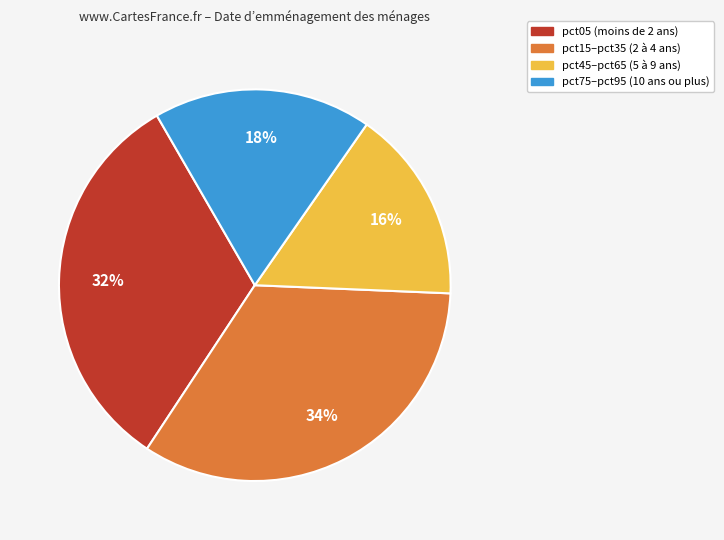

Is there any slice that represents more than half of the pie?

No